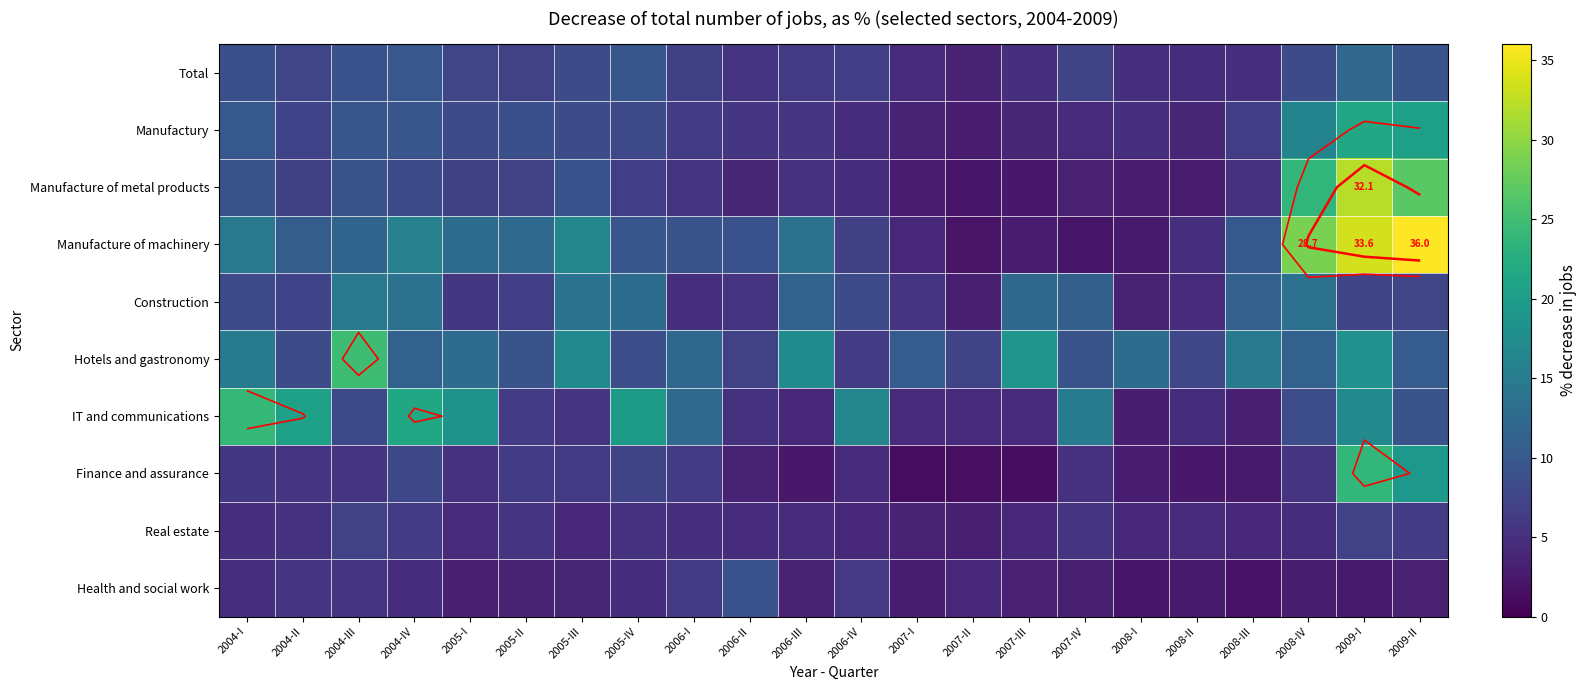

What is the minimum value for Manufactury?

2.7